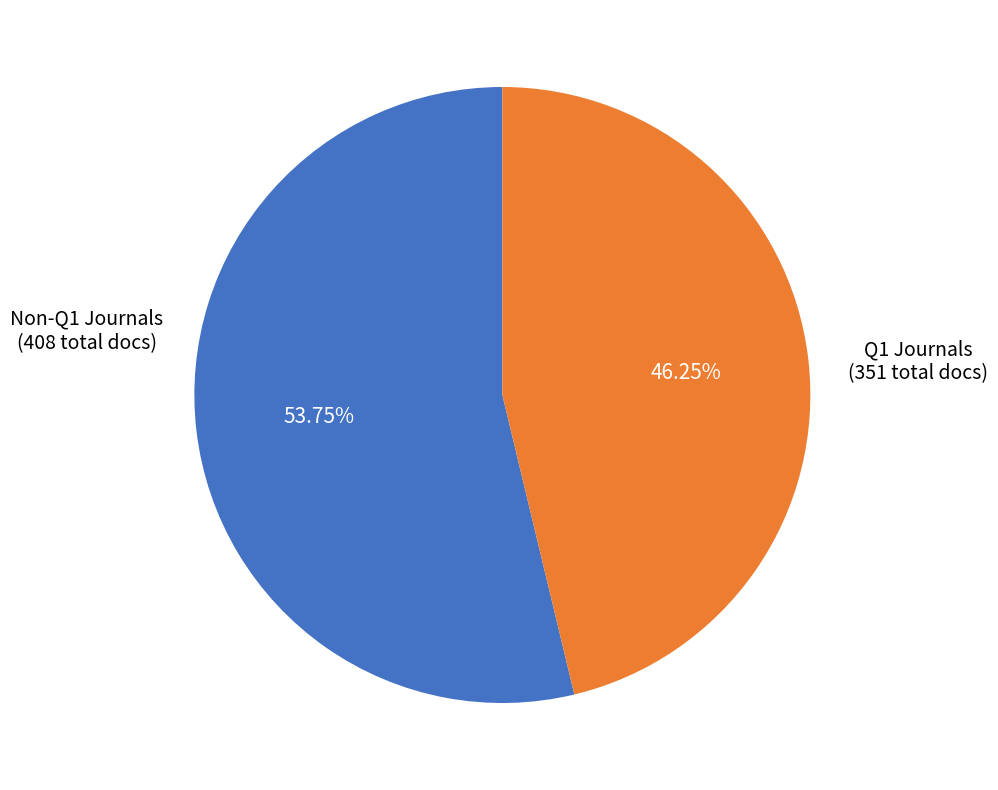

Does any single category account for the majority?

Yes